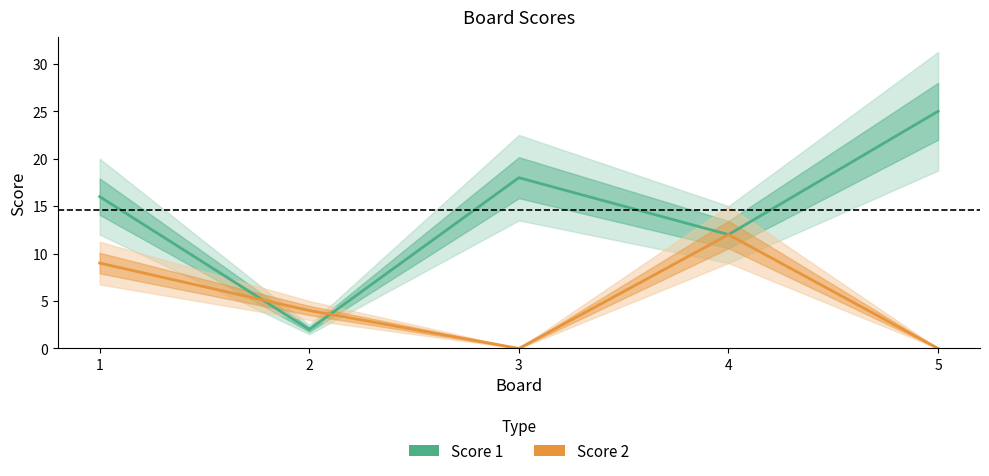

How many data points in Score 1 are less than 16?

2